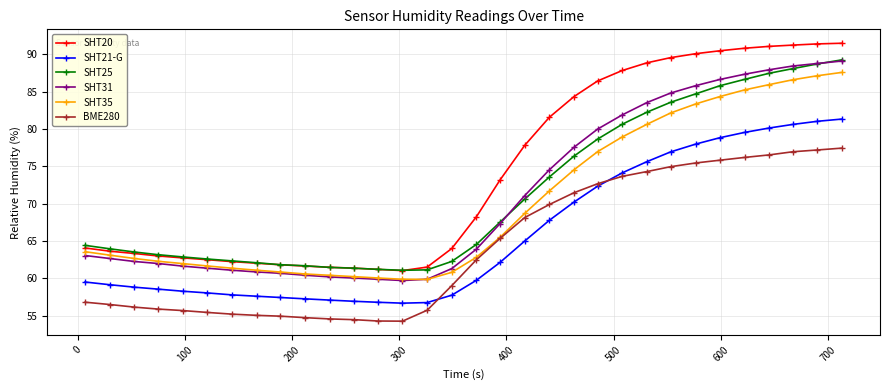

Which series has the widest spread of values?

SHT20